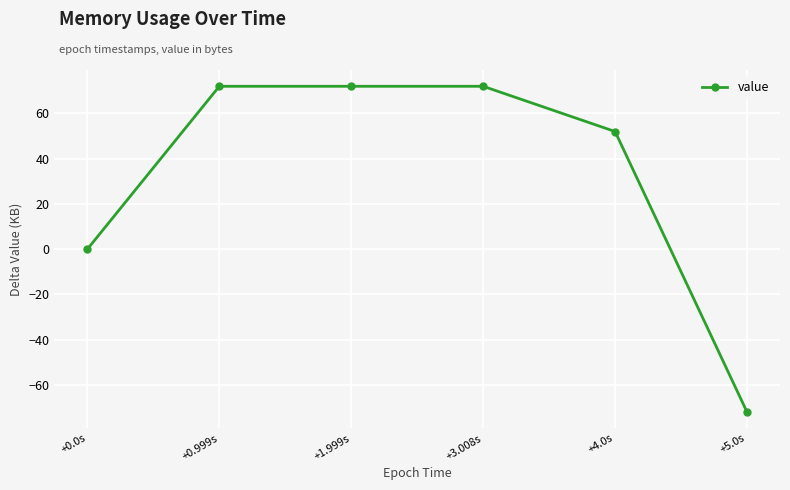

Reading right to left, transcribe all the data shown in this chart.

+5.0s=-72	+4.0s=52	+3.008s=72	+1.999s=72	+0.999s=72	+0.0s=0